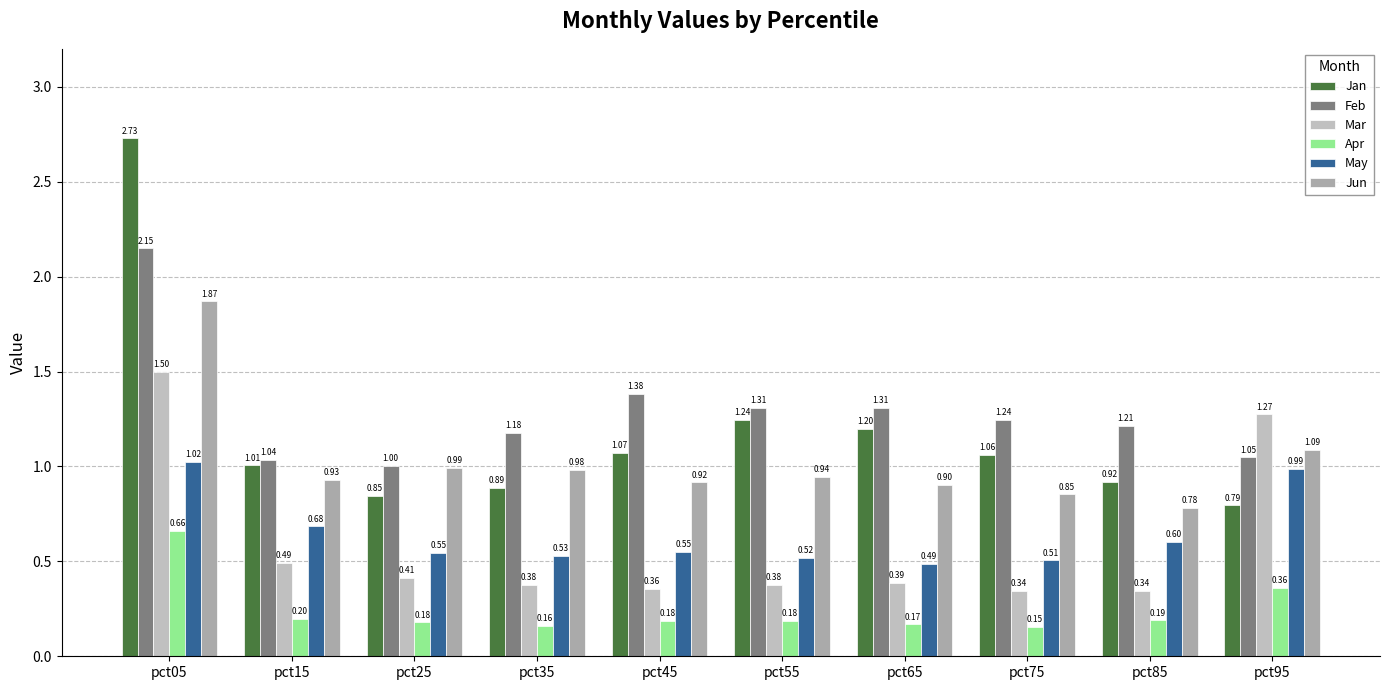

What are all the series names shown in the legend?

Jan, Feb, Mar, Apr, May, Jun